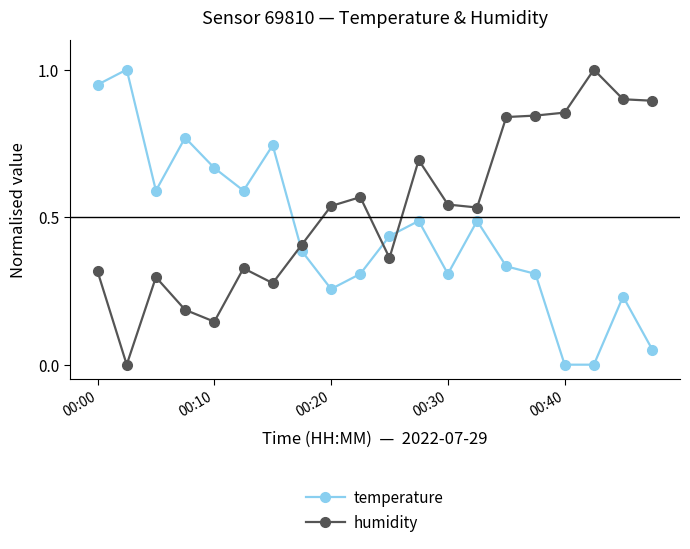

How many interior local peaks does the temperature series have?

6